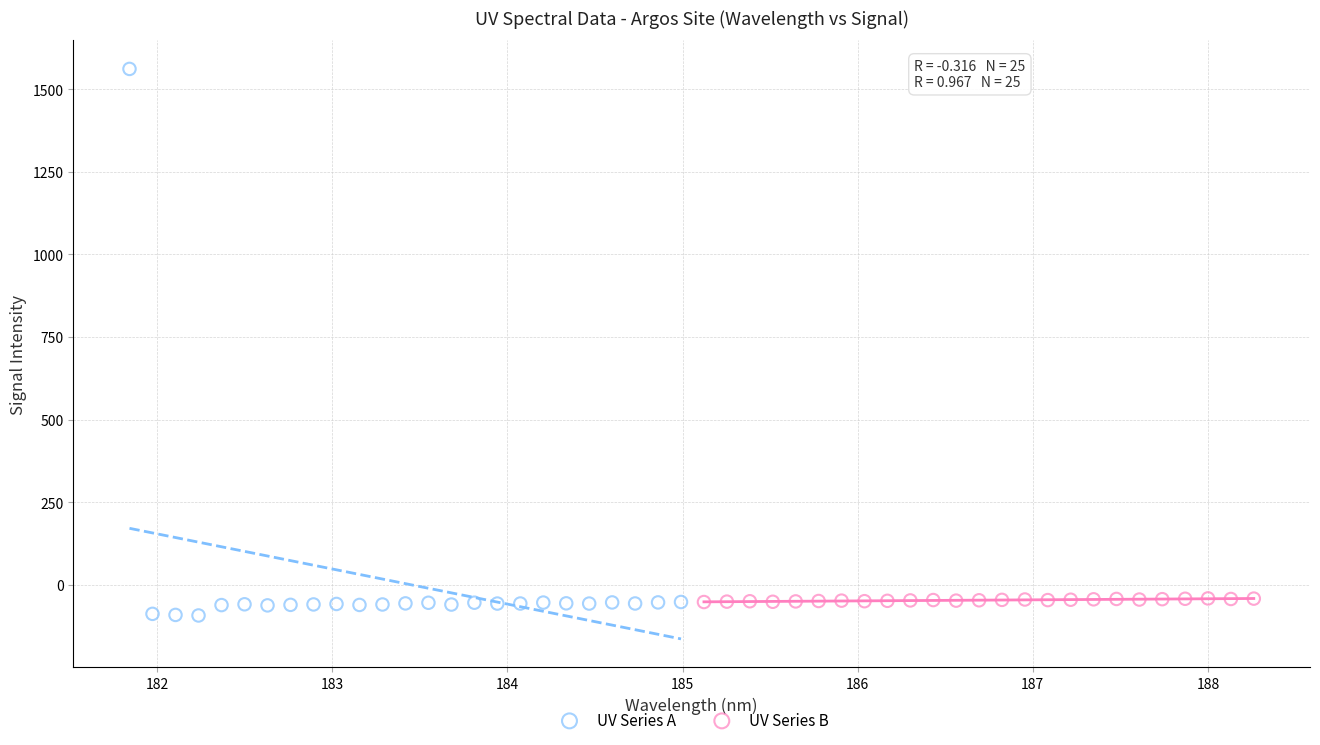

Which series contains the highest Y value?

UV Series A